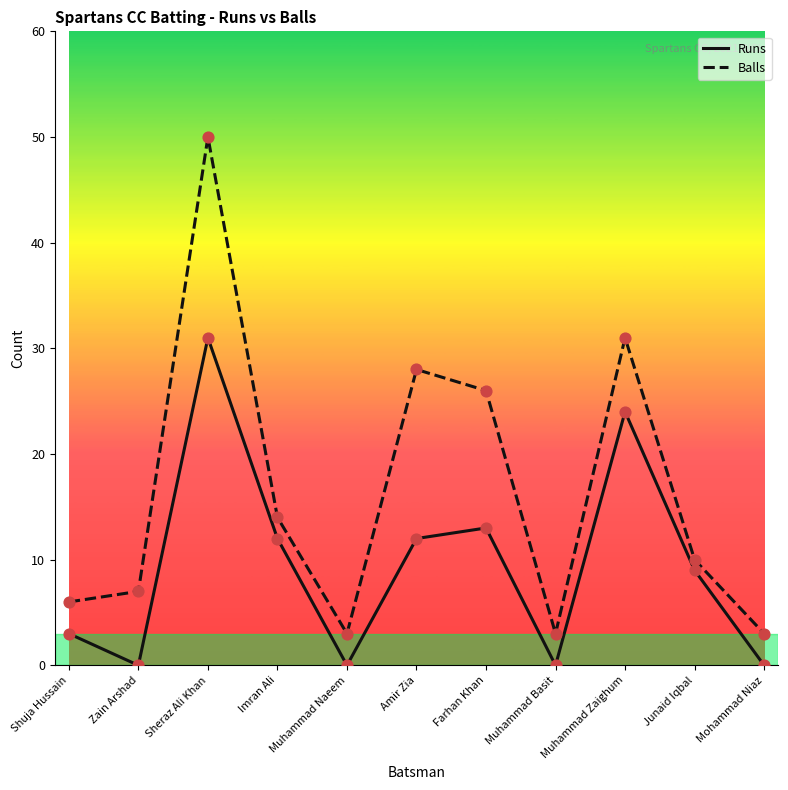

What is the total value across all series at Muhammad Basit?

3